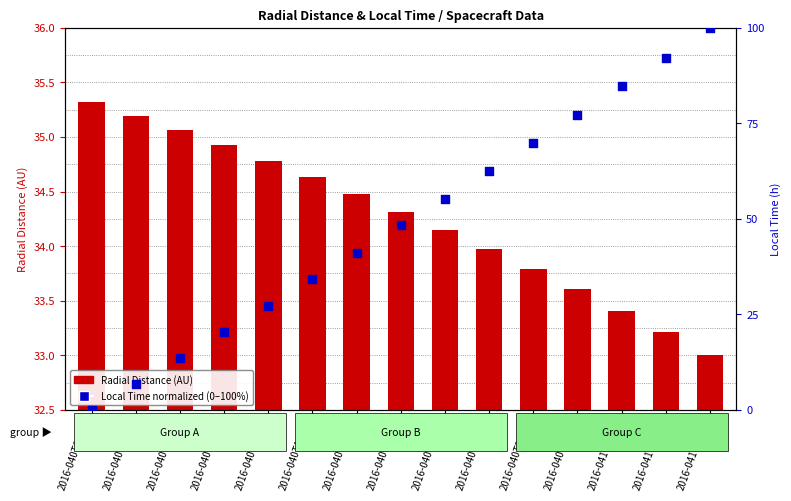

What are all the series names shown in the legend?

Radial Distance, Local Time (normalized)